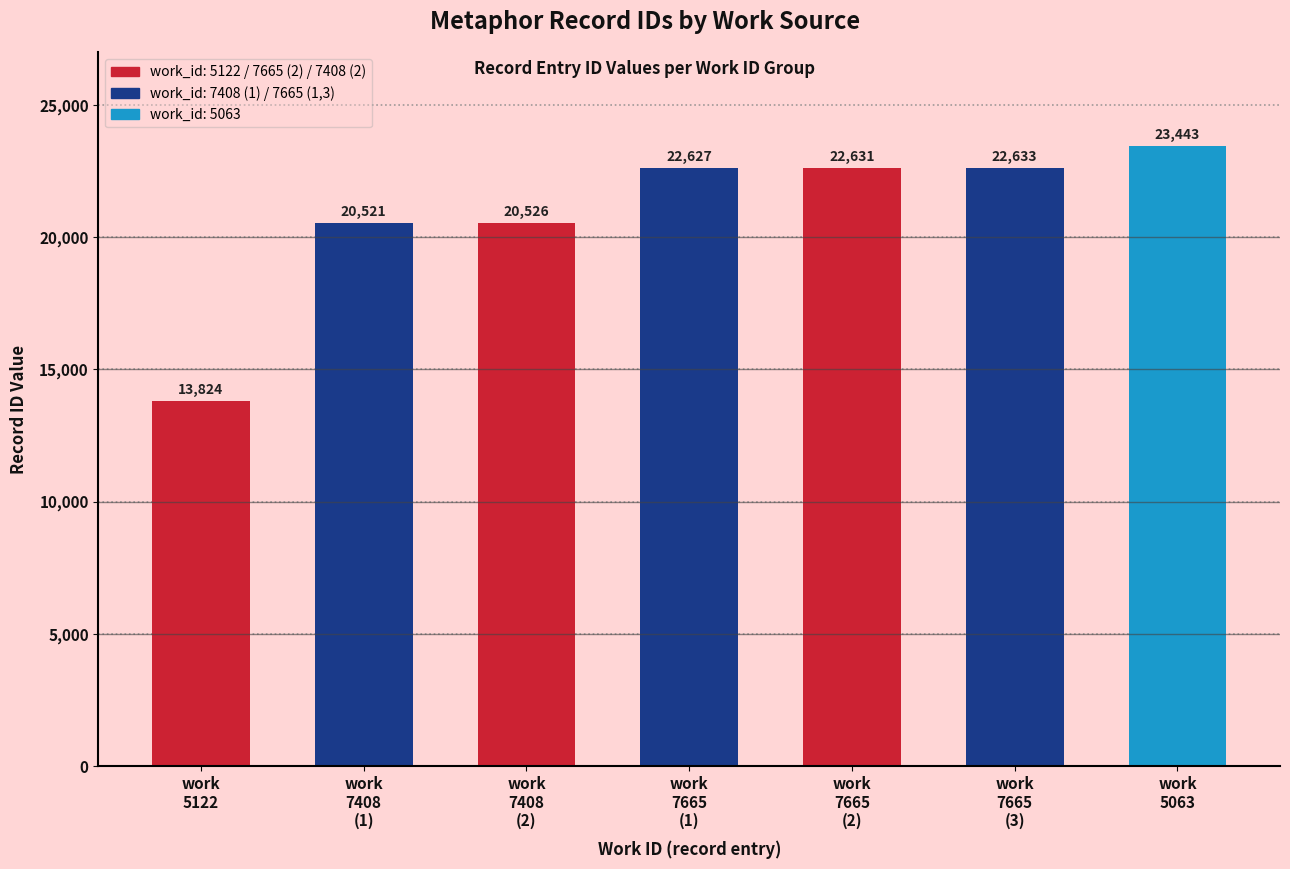

How many values are below 22627?

3